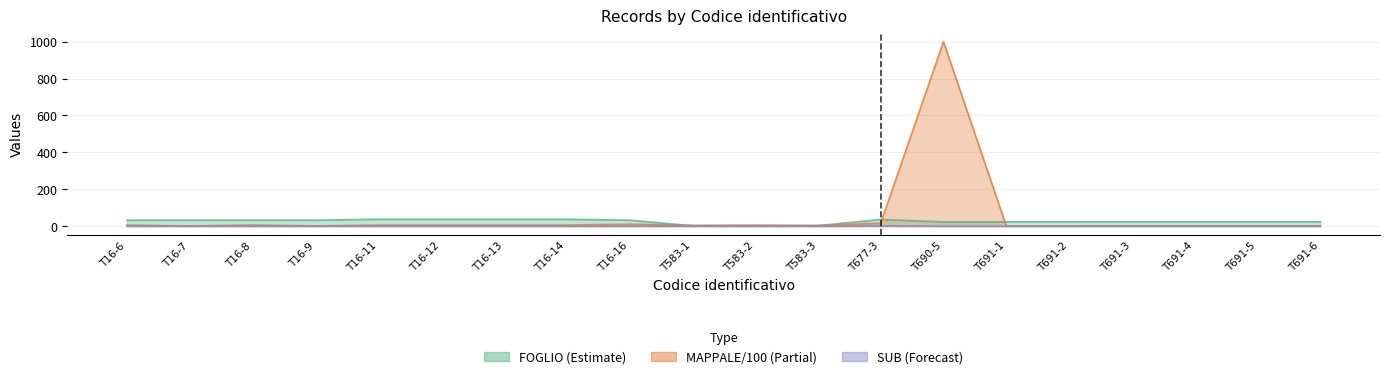

Is the value of Avg FOGLIO at T16-12 greater than the value of Avg MAPPALE at T16-7?

Yes